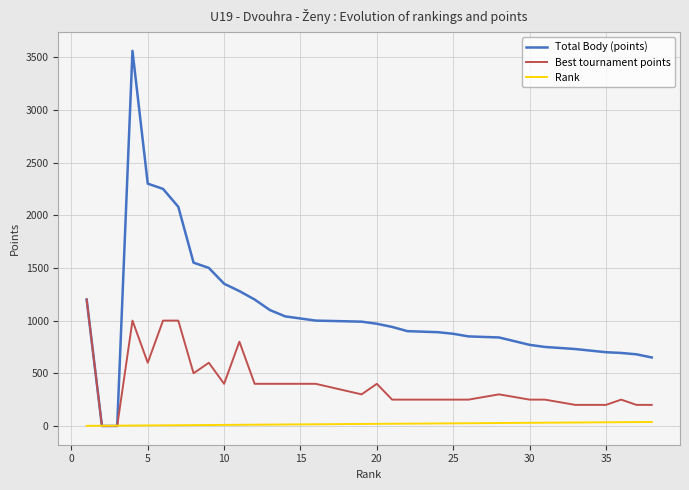

Which series has the widest spread of values?

Total Body (points)